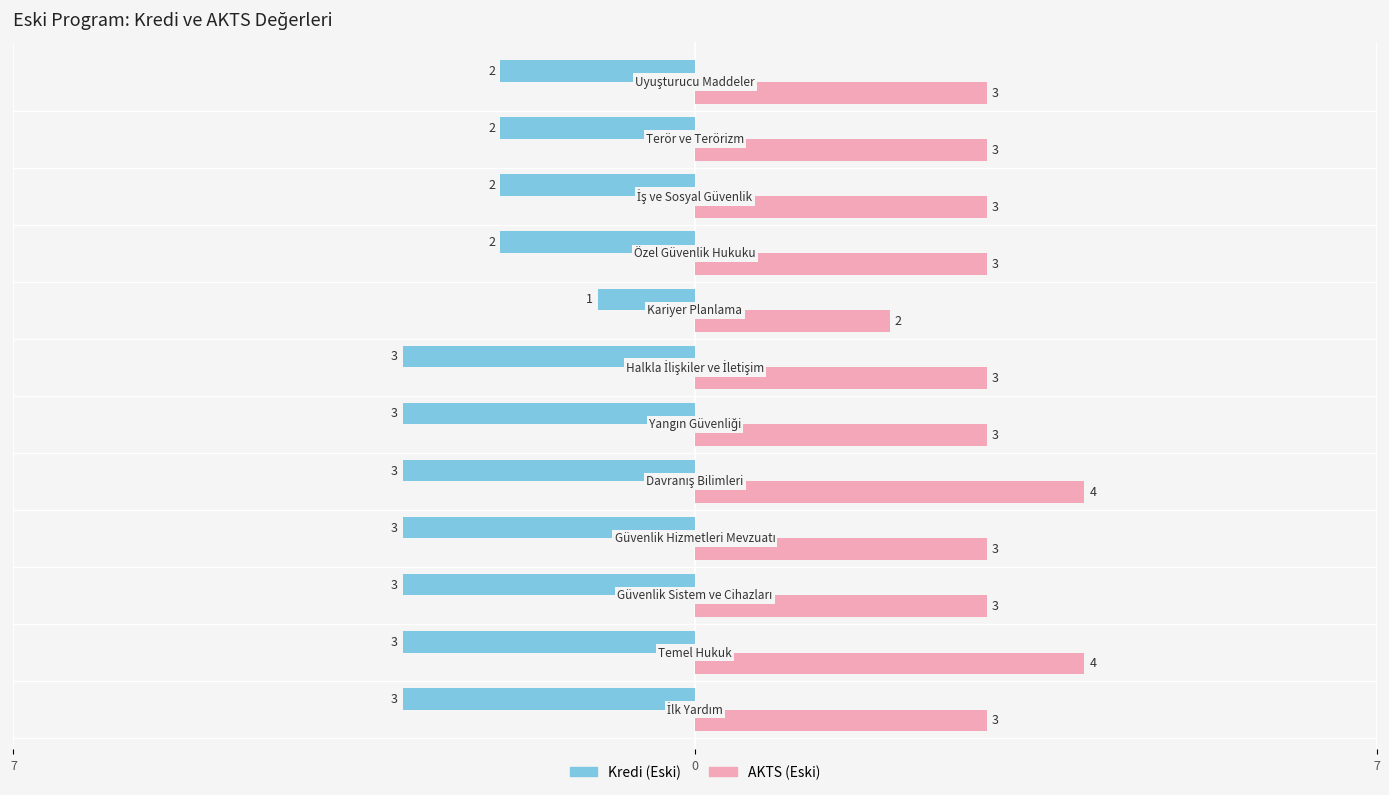

What is the minimum value shown in the chart?

-3